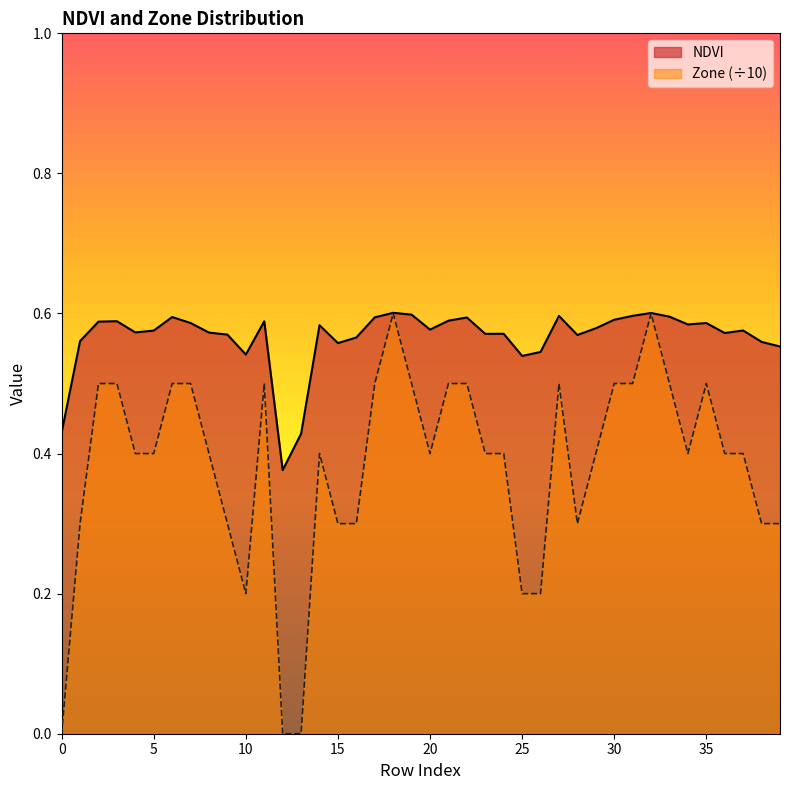

At which category does NDVI reach its first local peak?

3